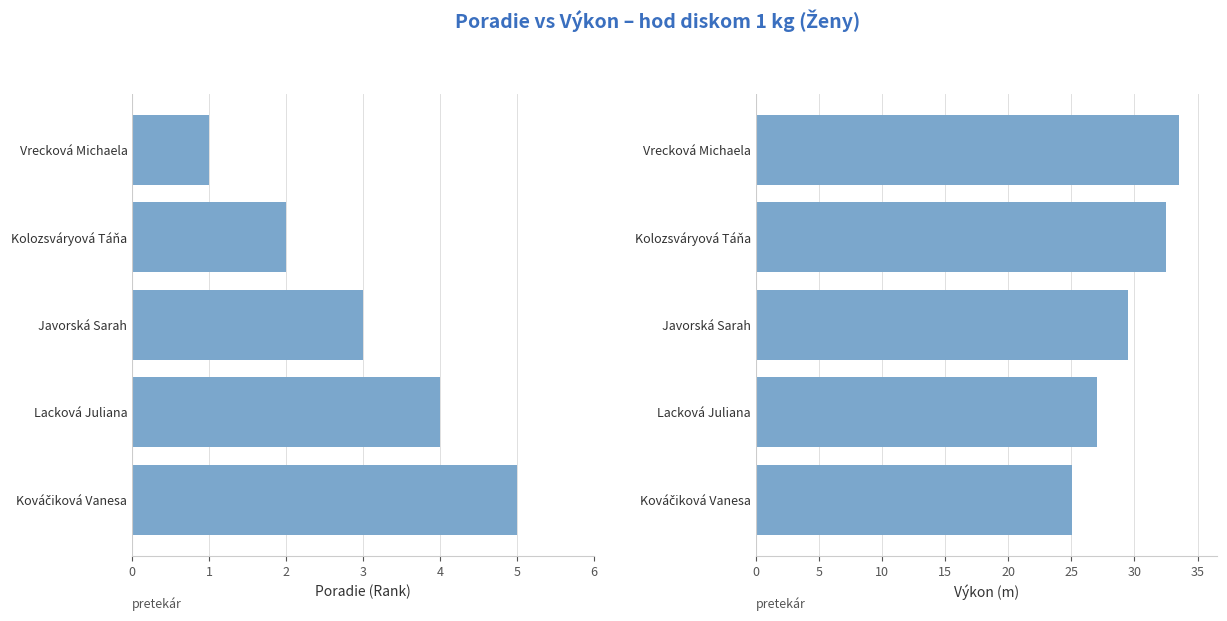

Which series has the largest total across all categories?

Výkon